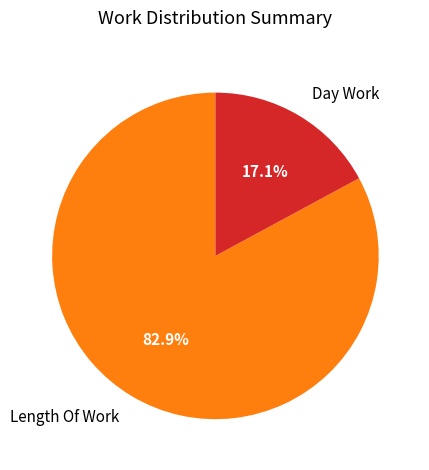

Do Day Work and Length Of Work together represent more than half of the pie?

Yes